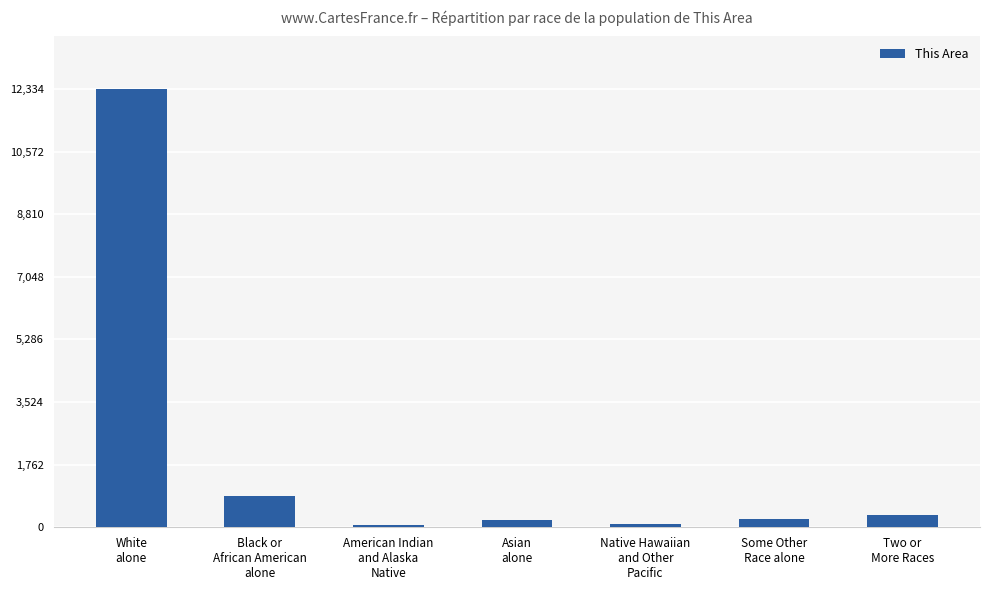

What is the greatest value displayed?

12334